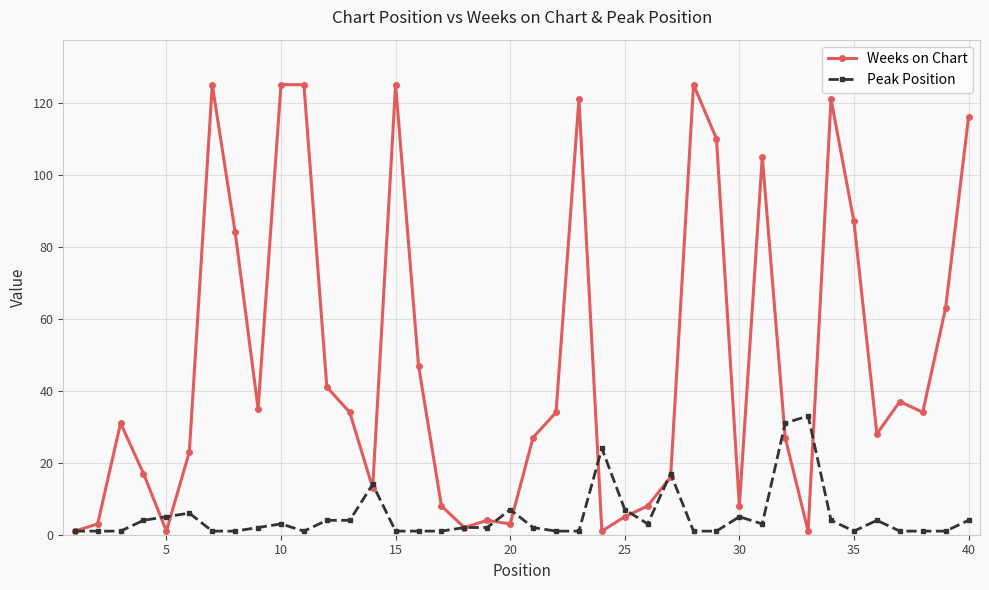

Which series has the largest total across all categories?

Weeks on Chart